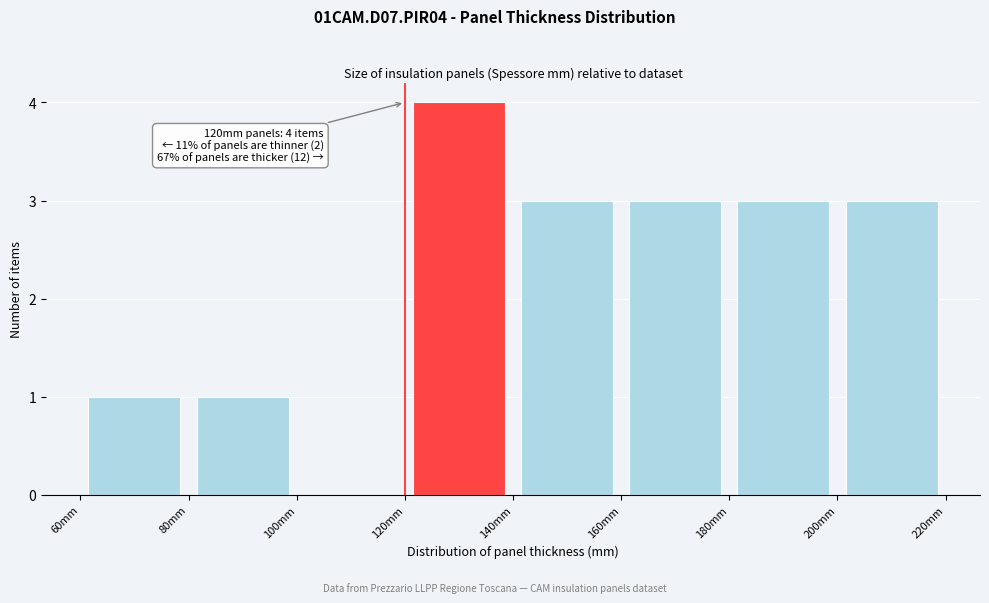

Which range on the x-axis has the tallest bar?

120 to 140